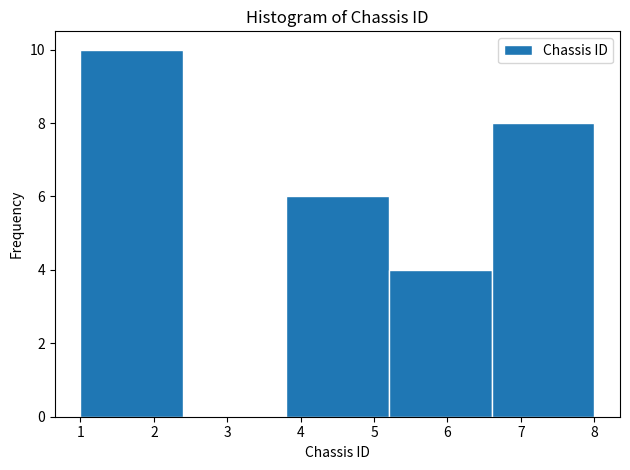

Which range on the x-axis has the tallest bar?

1.0 to 2.4